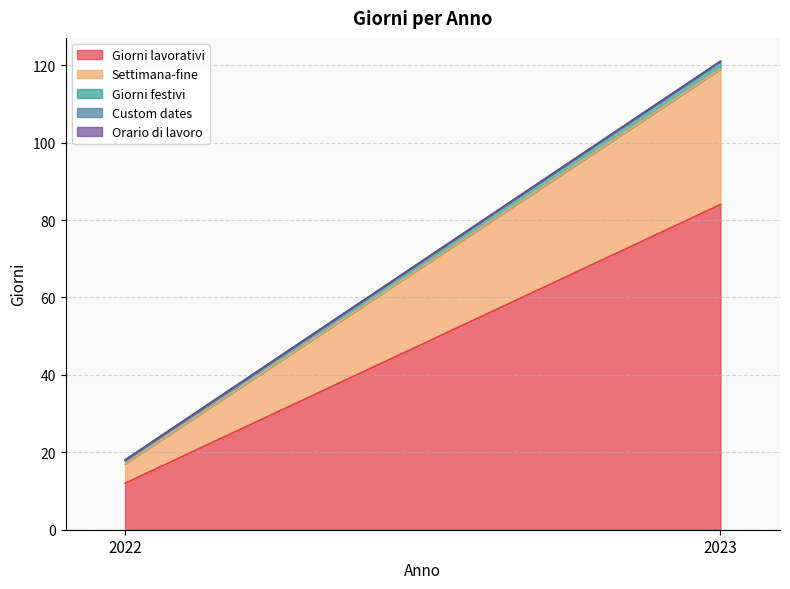

Which series has the largest range (max minus min)?

Giorni lavorativi